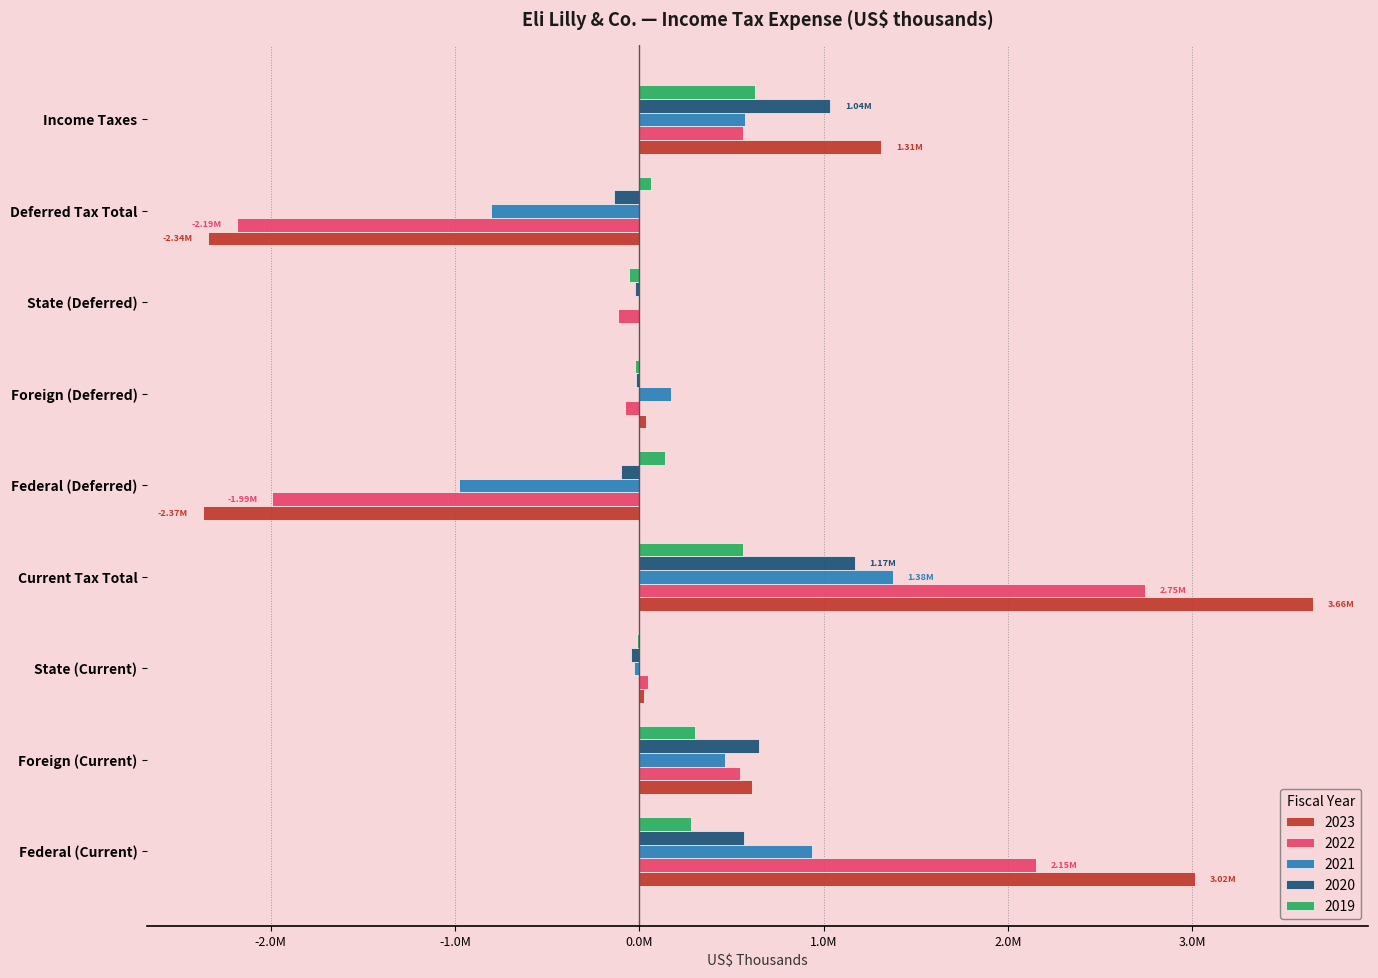

What are all the series names shown in the legend?

2023, 2022, 2021, 2020, 2019